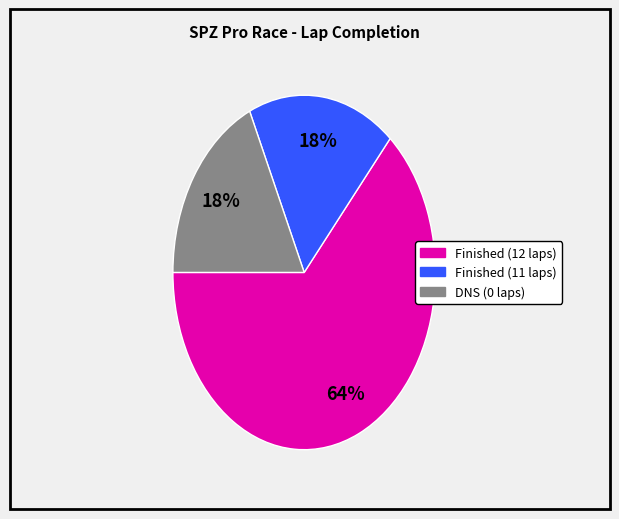

Does any single category account for the majority?

Yes